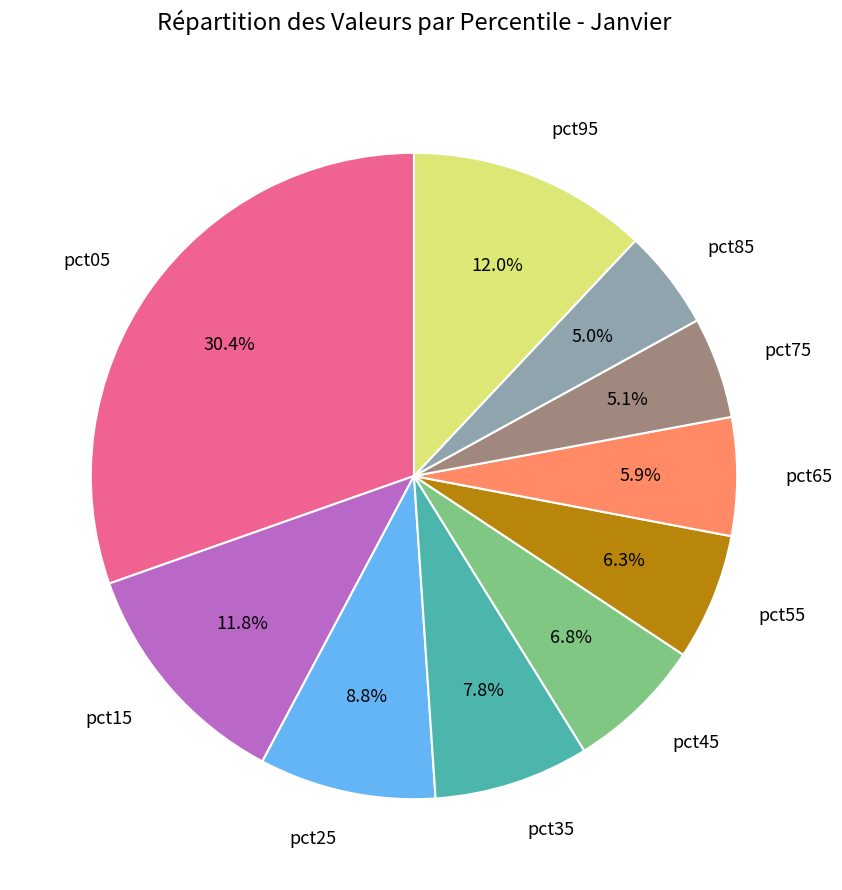

To the nearest percent, what is the combined percentage of pct25 and pct15?

21%